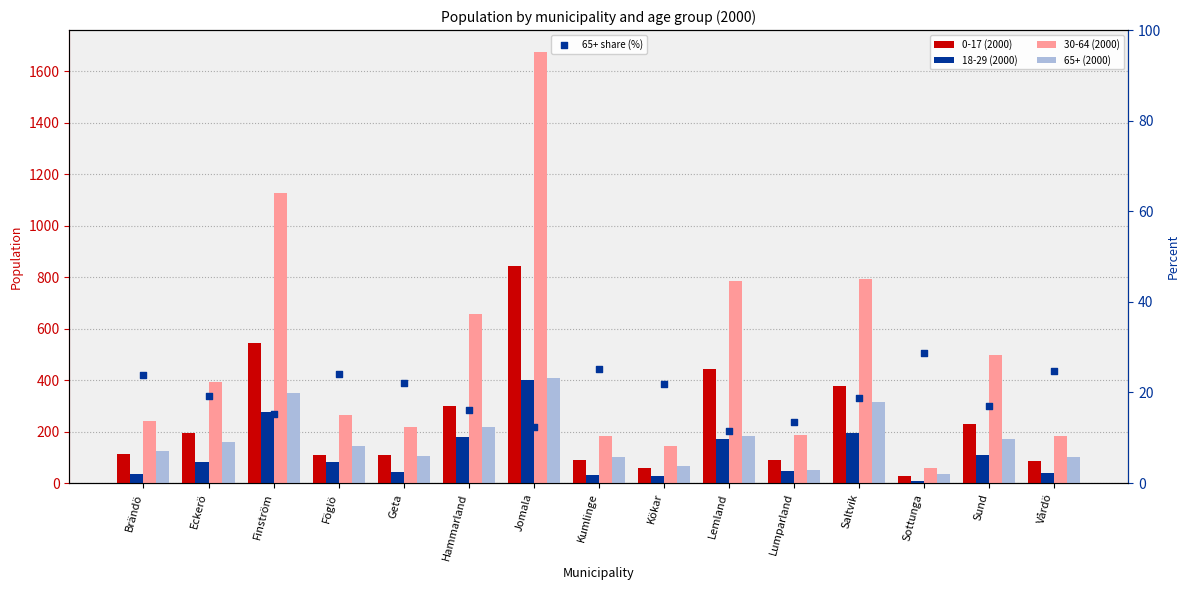

Is the value of 30-64 (2000) at Sund greater than the value of 0-17 (2000) at Eckerö?

Yes